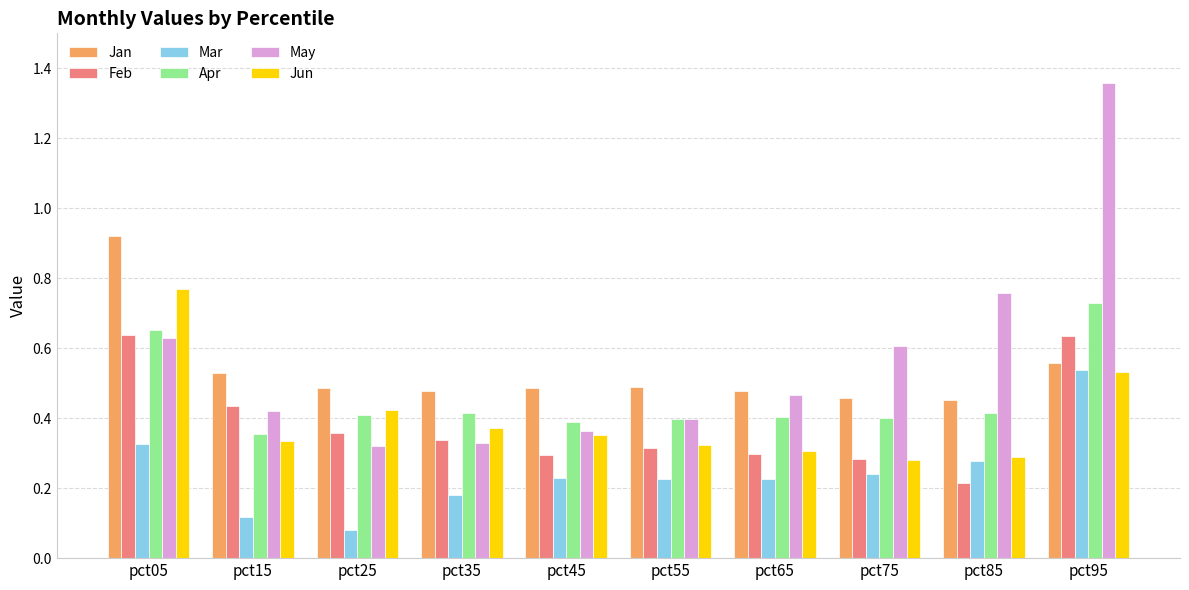

At which label does Jan reach its peak?

pct05